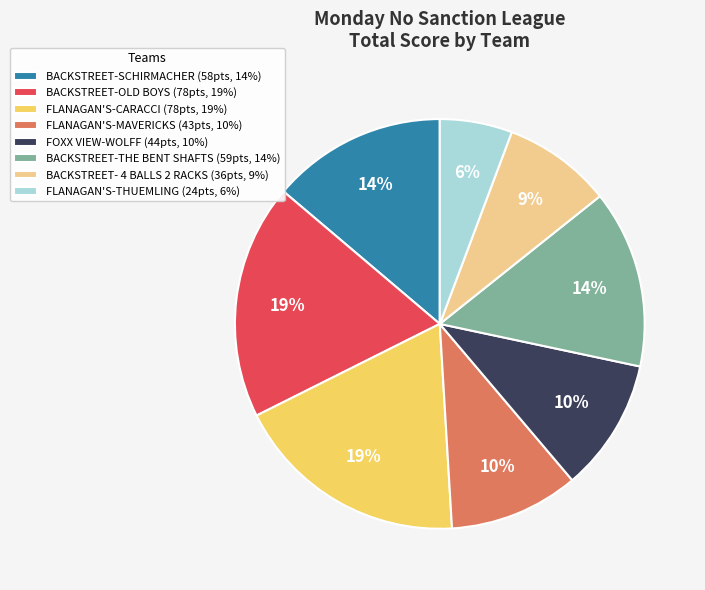

Combined, do FLANAGAN'S-MAVERICKS (43pts, 10%) and FOXX VIEW-WOLFF (44pts, 10%) account for over 50%?

No